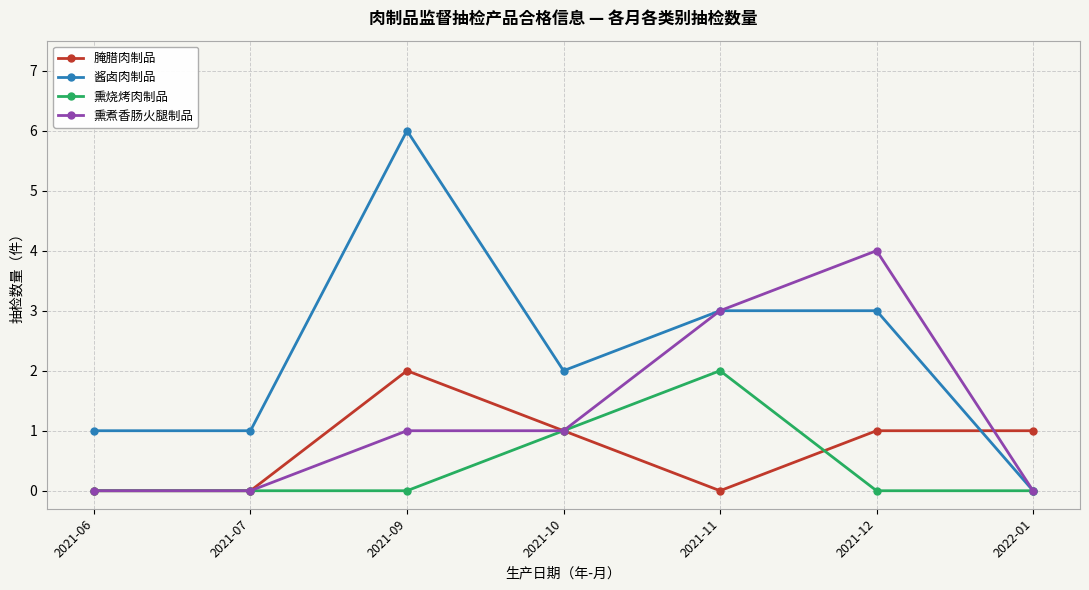

How many 酱卤肉制品 values are between 1 and 3?

5